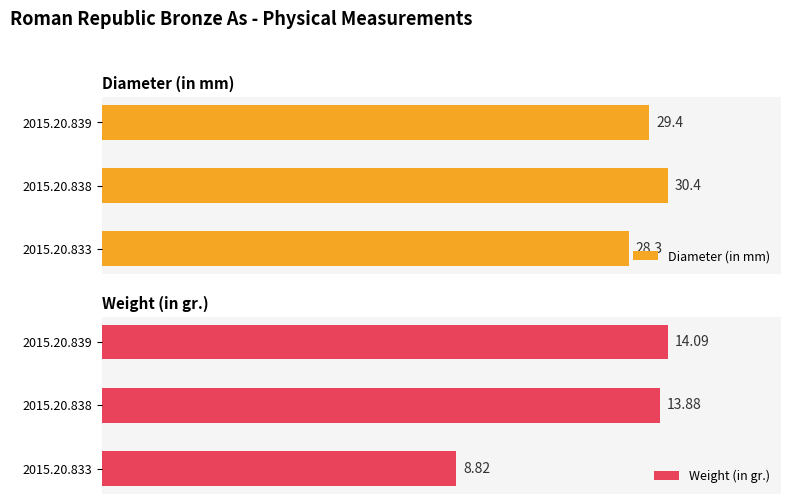

What are all the series names shown in the legend?

Diameter (in mm), Weight (in gr.)